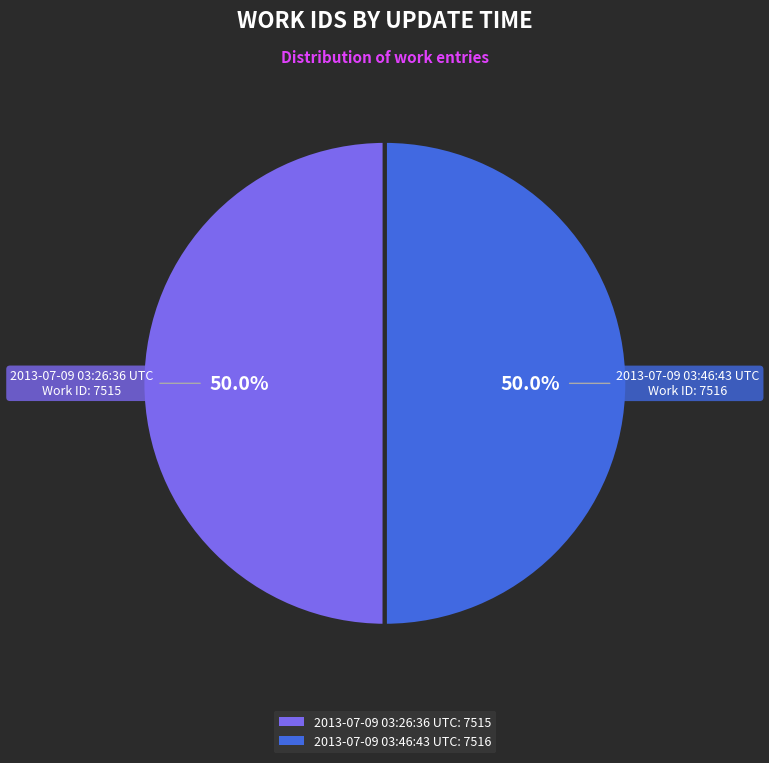

The 2013-07-09 03:46:43 UTC slice represents 50% of the pie. True or false?

True